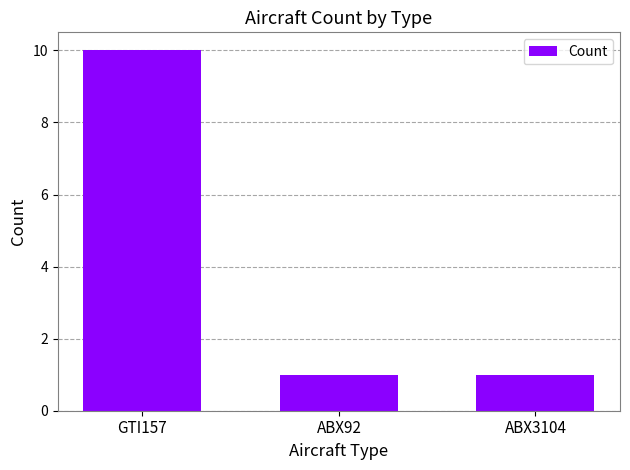

Reading right to left, extract all data points from this chart.

1	1	10